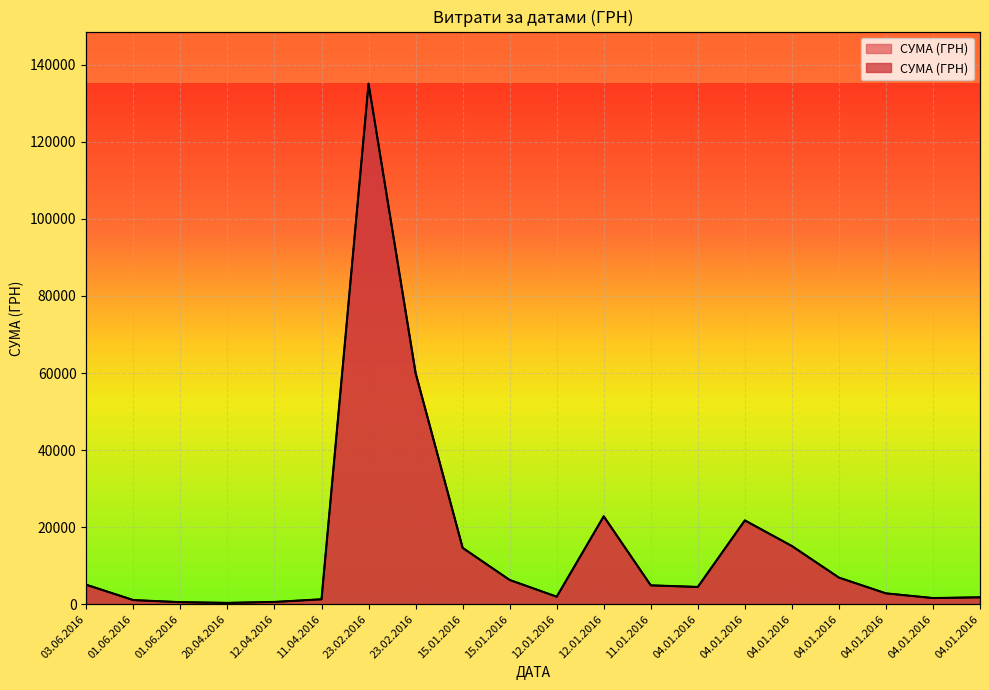

Reading left to right, transcribe all the data shown in this chart.

5050.0	1075.0	533.8	350.0	594.0	1281.3	135116.7	59991.3	14632.1	6298.6	1953.8	22813.7	4900.5	4485.0	21756.2	15111.4	6914.4	2824.1	1603.1	1800.0